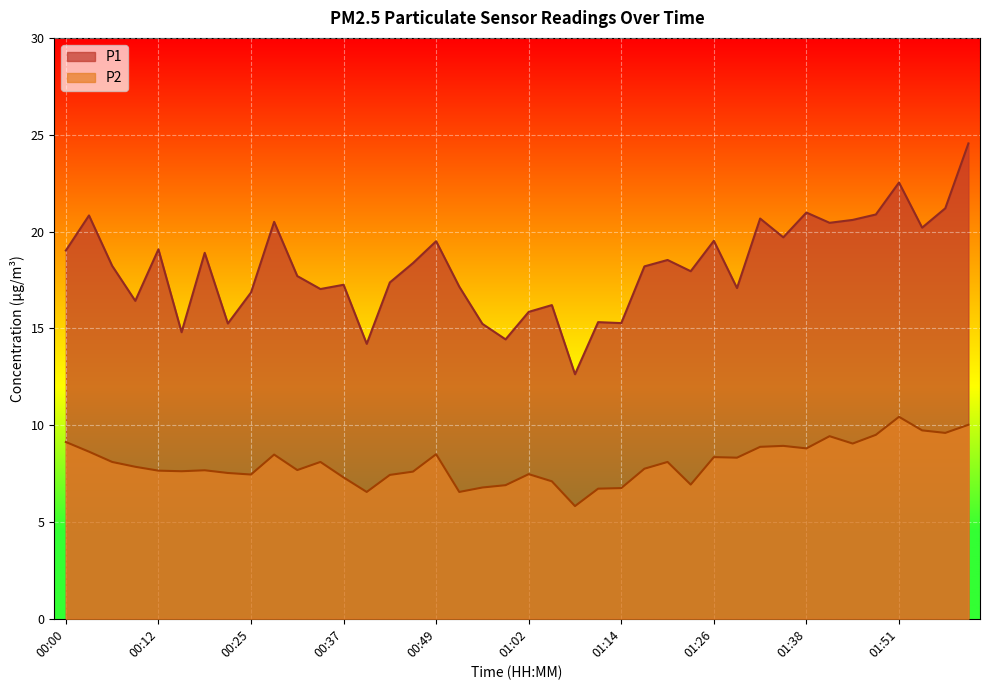

Is the value of P1 at 01:26 greater than the value of P2 at 01:23?

Yes